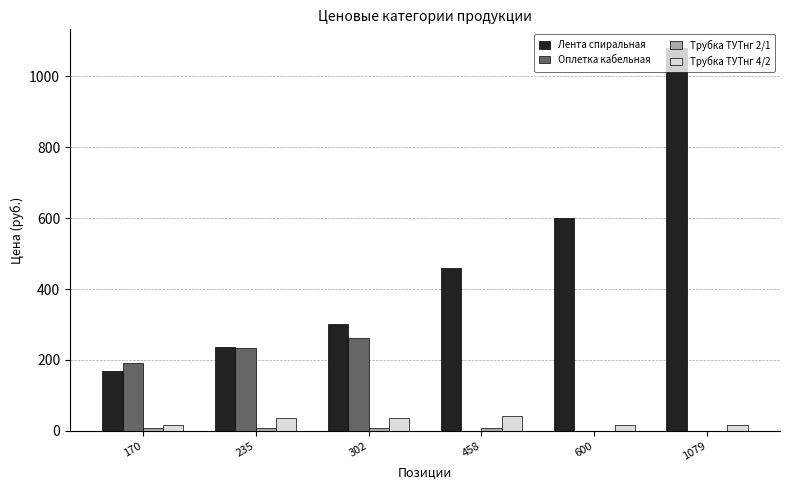

How many distinct data groups are displayed?

4